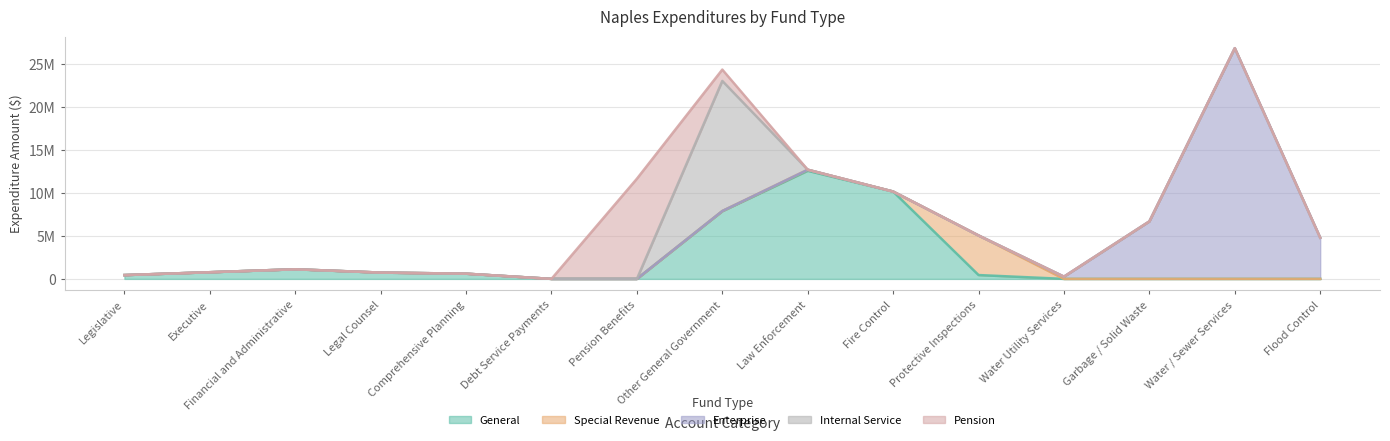

What is the average value of the General series?

2317865